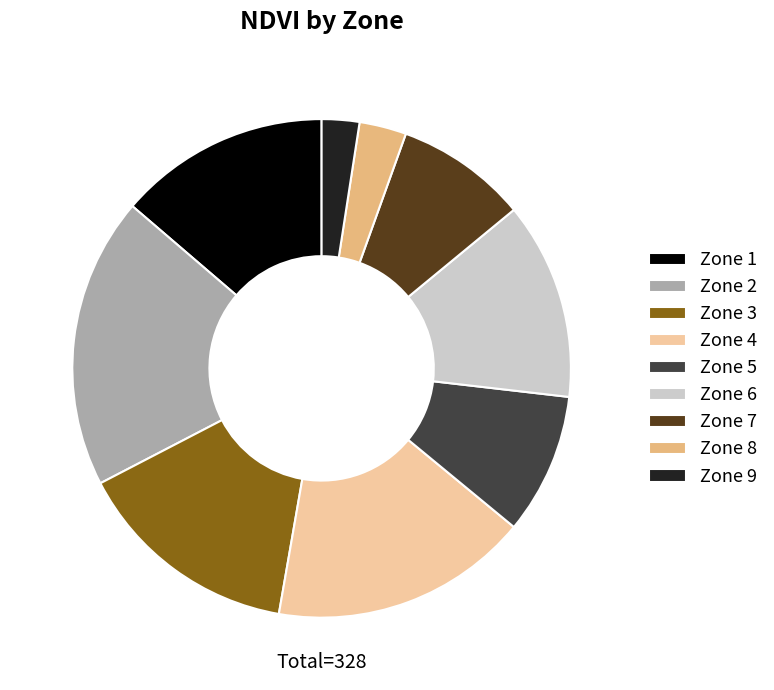

How many segments does this pie chart have?

9